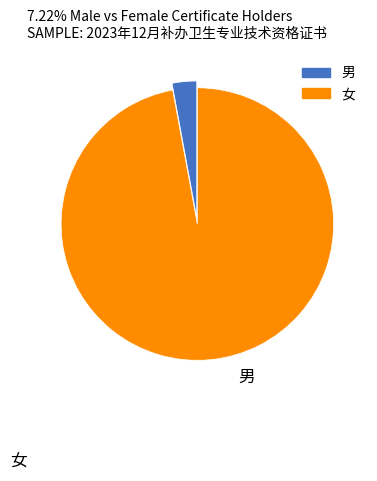

Between 女 and 男, which is larger?

女